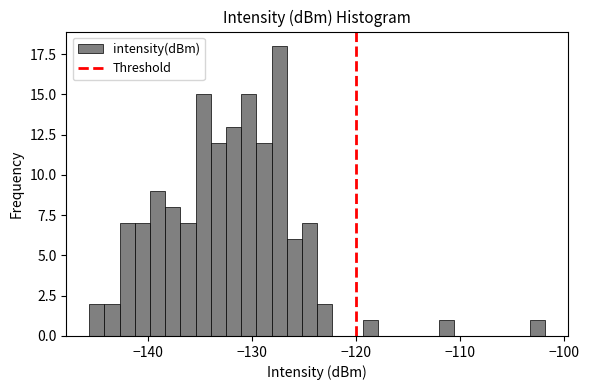

Read against the x-axis, roughly where is the centre of the tallest bar?

-127